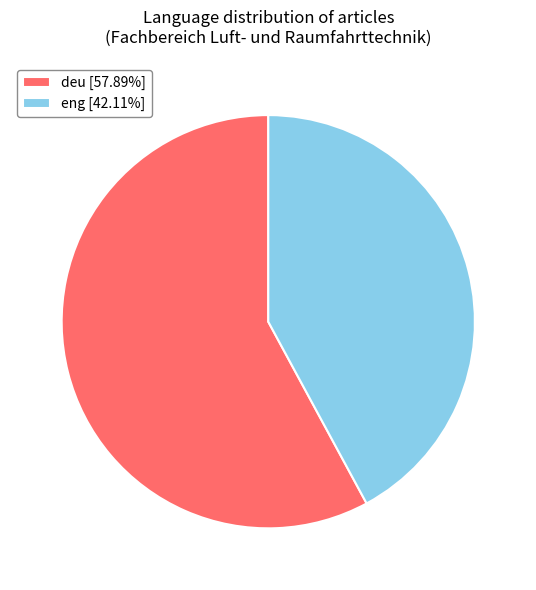

What is the ratio of the value at eng [42.11%] to the value at deu [57.89%]?

0.7